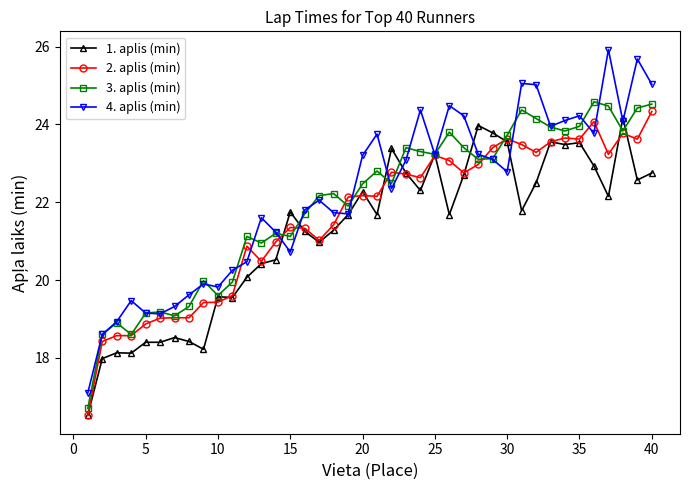

Rank the series by their average value, from lowest to highest.

1. aplis (min), 2. aplis (min), 3. aplis (min), 4. aplis (min)